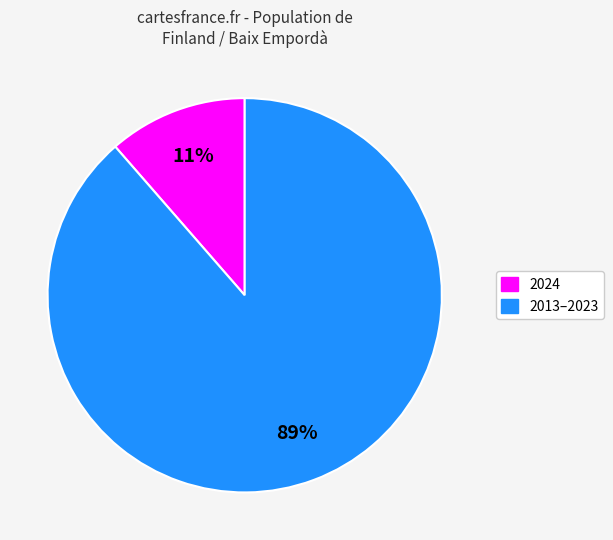

To the nearest percent, what is the average slice percentage?

50%